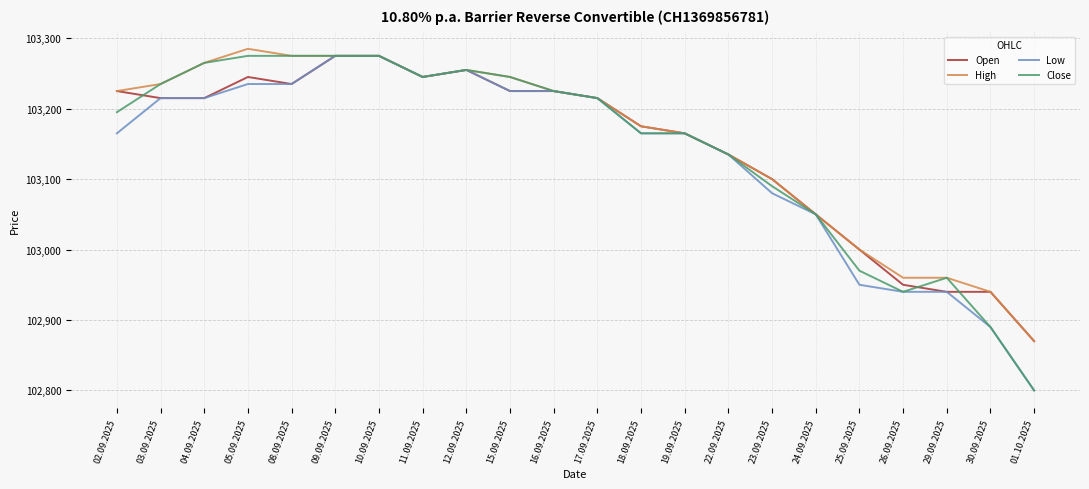

How many lines are shown in the chart?

4